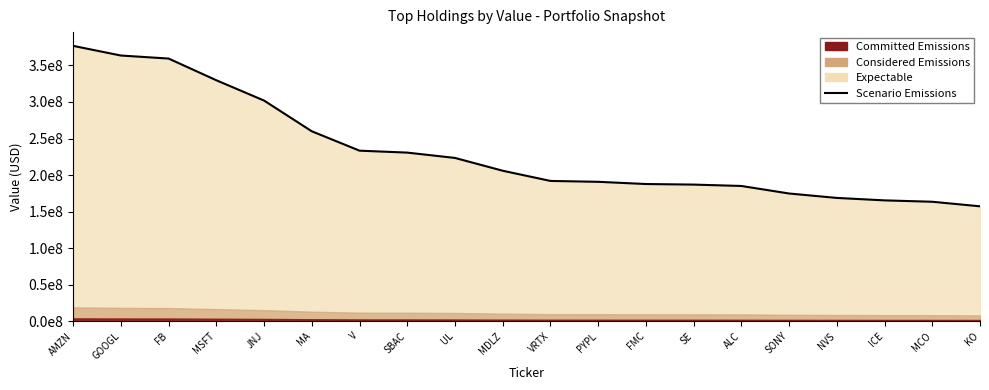

Reading left to right, what are all the values shown in this chart?

AMZN=376800000	GOOGL=363589000	FB=359437000	MSFT=329718000	JNJ=301928000	MA=259877000	V=233353000	SBAC=230697000	UL=223401000	MDLZ=205884000	VRTX=191922000	PYPL=190719000	FMC=187697000	SE=186908000	ALC=185021000	SONY=174713000	NVS=168661000	ICE=165311000	MCO=163420000	KO=157187000